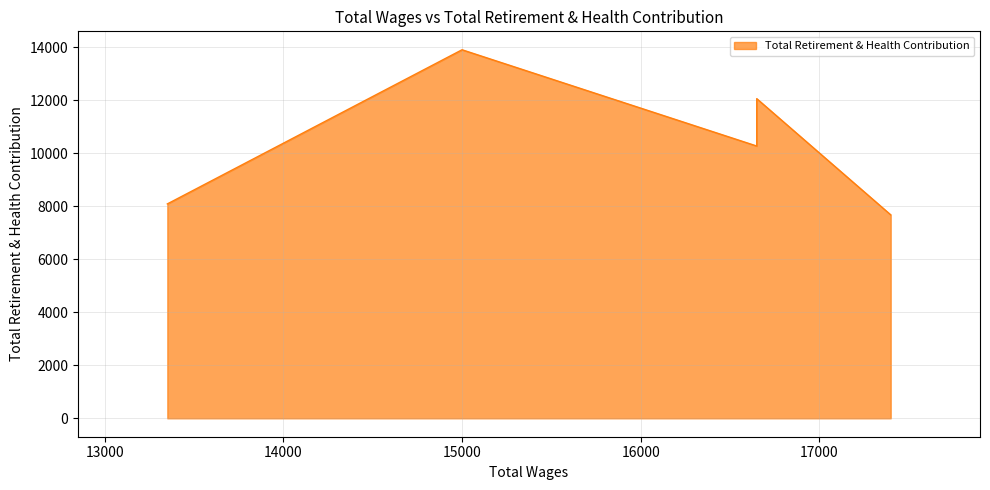

How many series are shown in this chart?

1